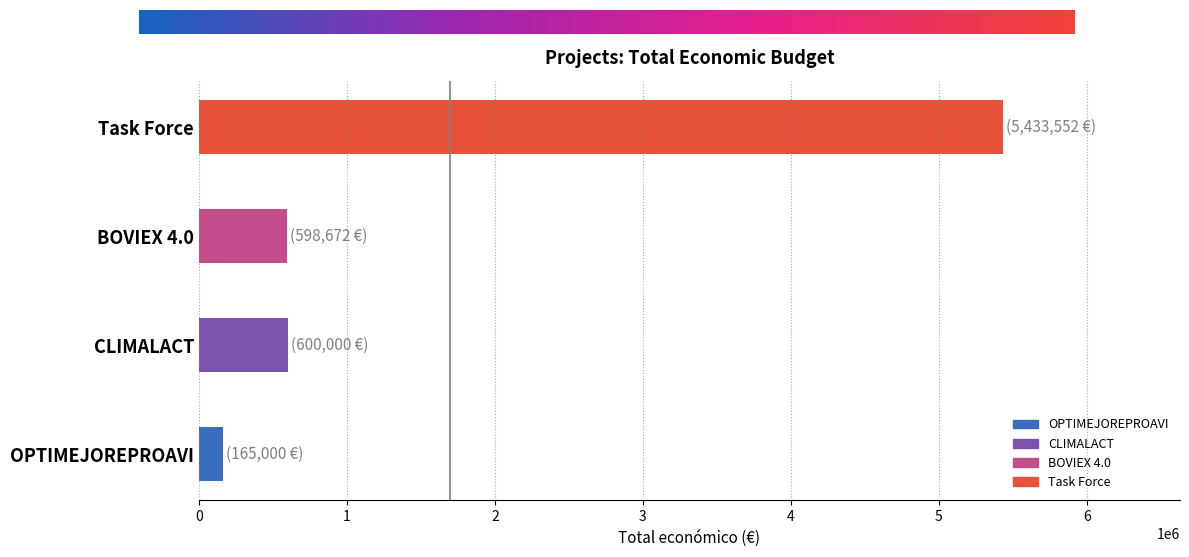

Approximately how many times larger is the value at Task Force compared to OPTIMEJOREPROAVI?

32.9